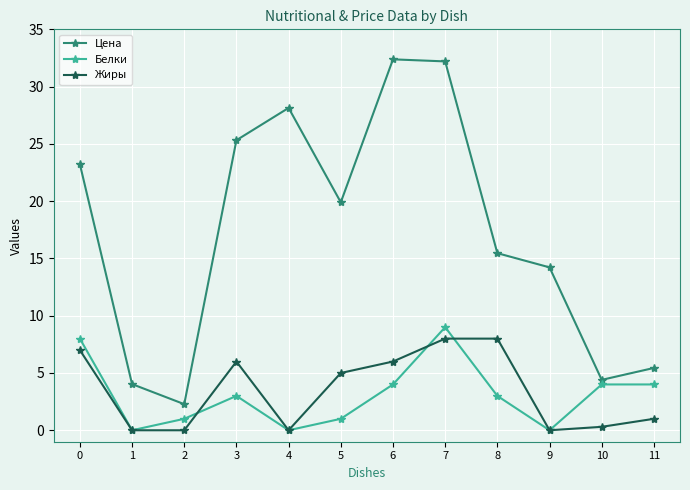

What is the sum of the Цена values at 2 and 5?

22.2